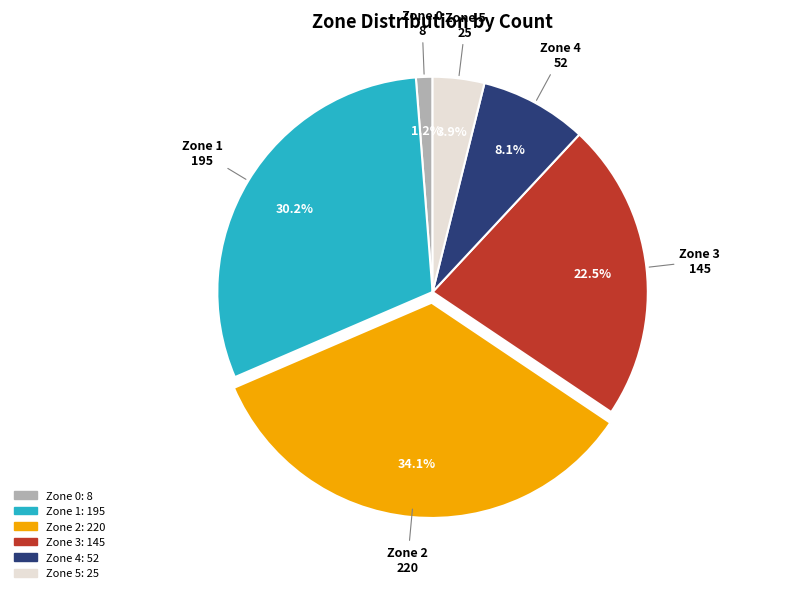

How many slices are in this pie chart?

6